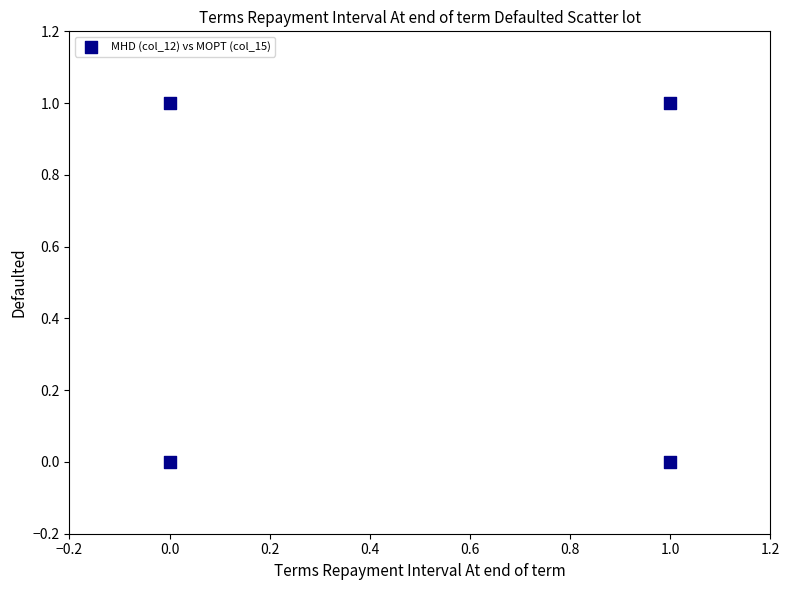

List the coordinates of all points as (Y, X) pairs, reading left to right.

(0, 0)  (1, 0)  (0, 1)  (1, 1)